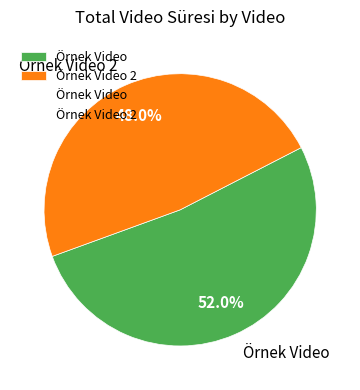

Count the number of slices in the pie.

2